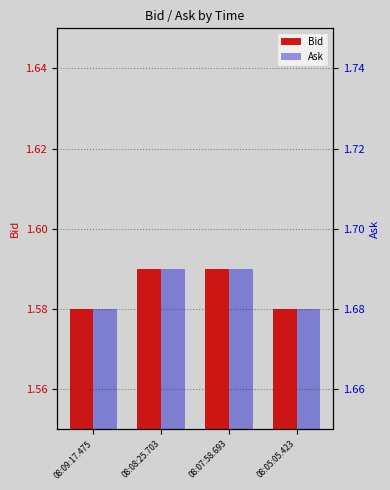

Reading left to right, transcribe all the data shown in this chart.

Bid: 1.6	1.6	1.6	1.6
Ask: 1.7	1.7	1.7	1.7